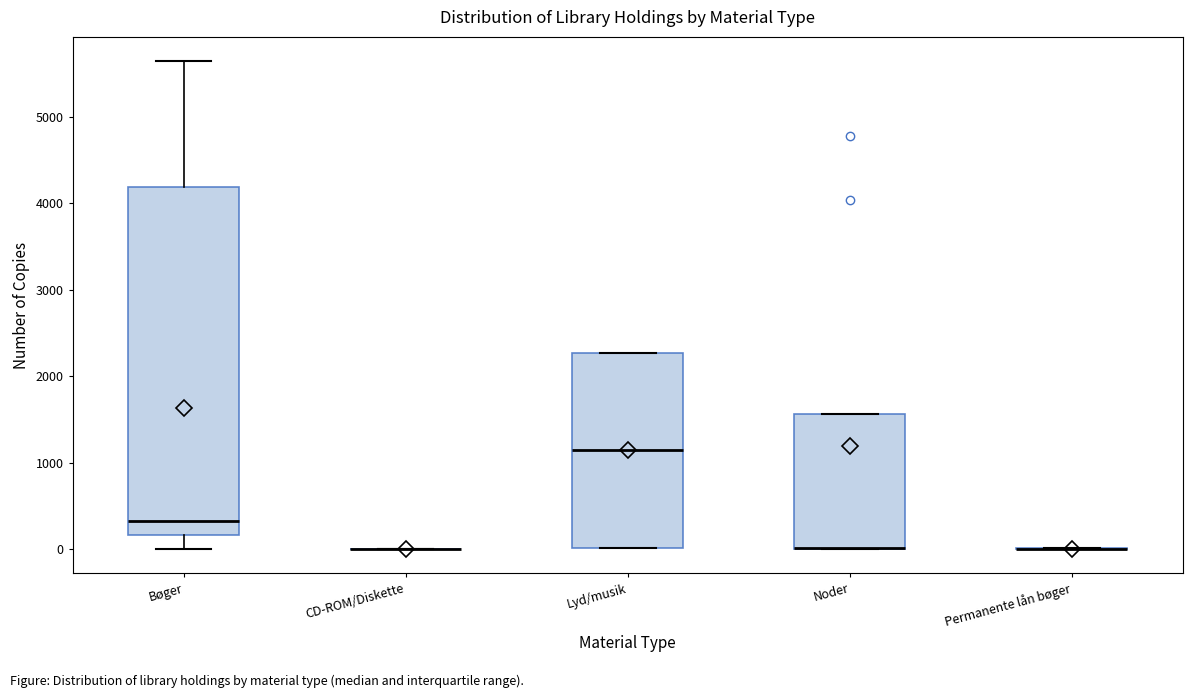

Comparing the boxes themselves (not the whiskers), which one is the tallest?

Bøger